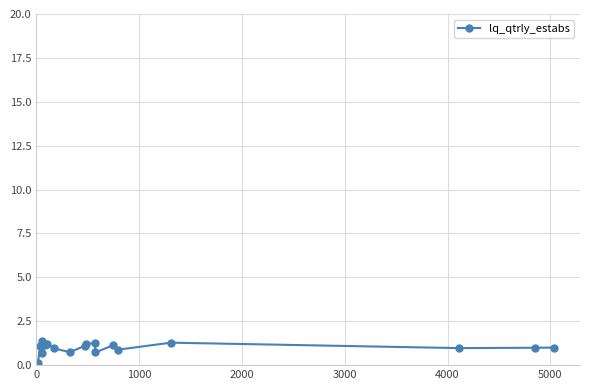

What is the value of the 13th point from the left?

1.1